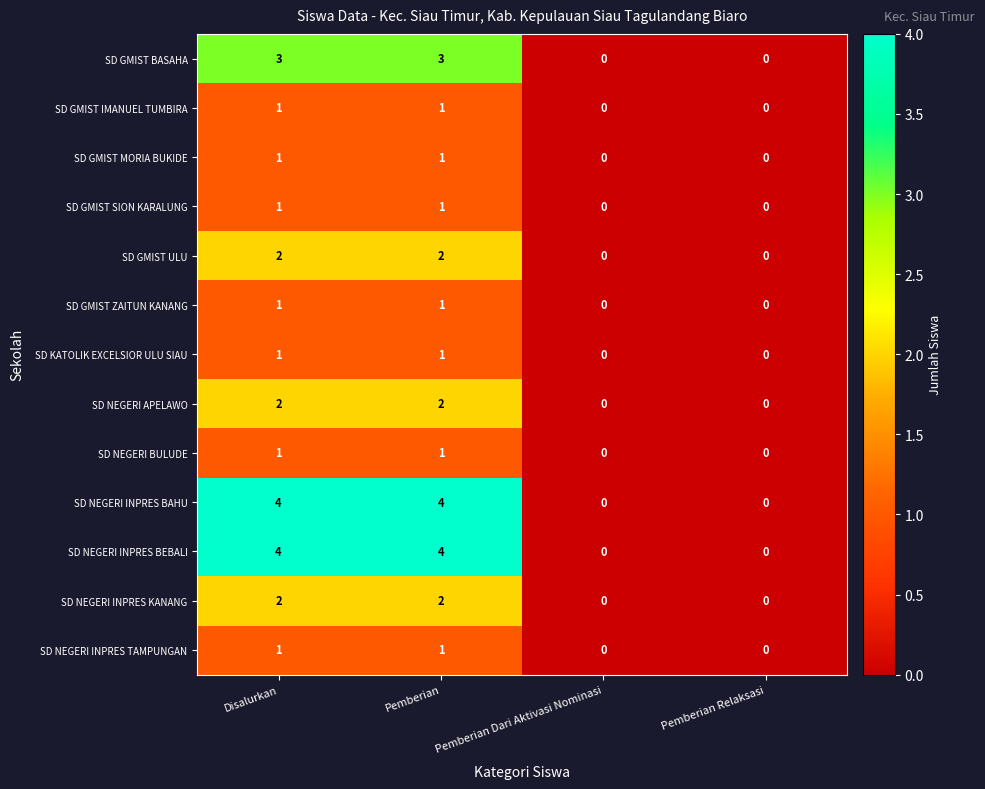

What is the difference between the SD NEGERI INPRES BAHU values at Pemberian and Pemberian Relaksasi?

4